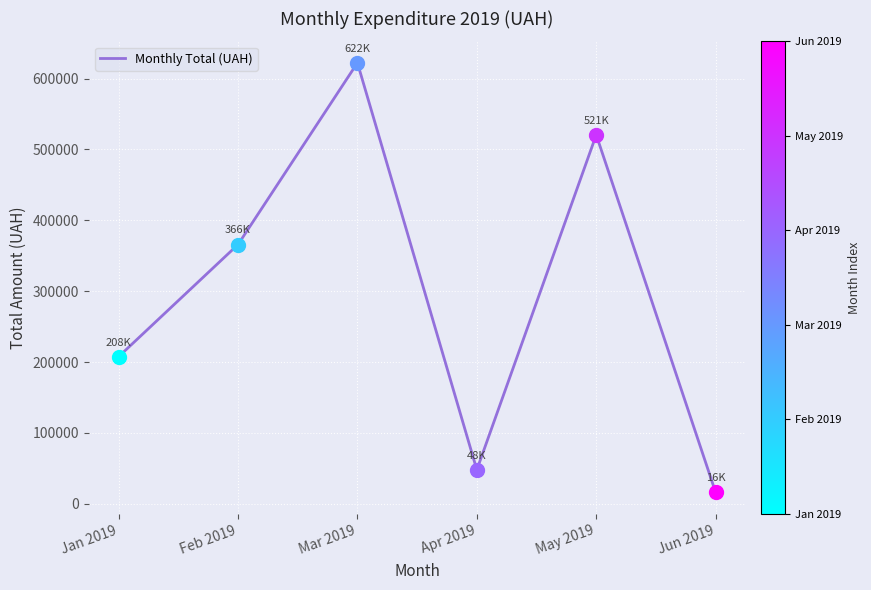

The value at Jun 2019 is 16010.2. True or false?

True